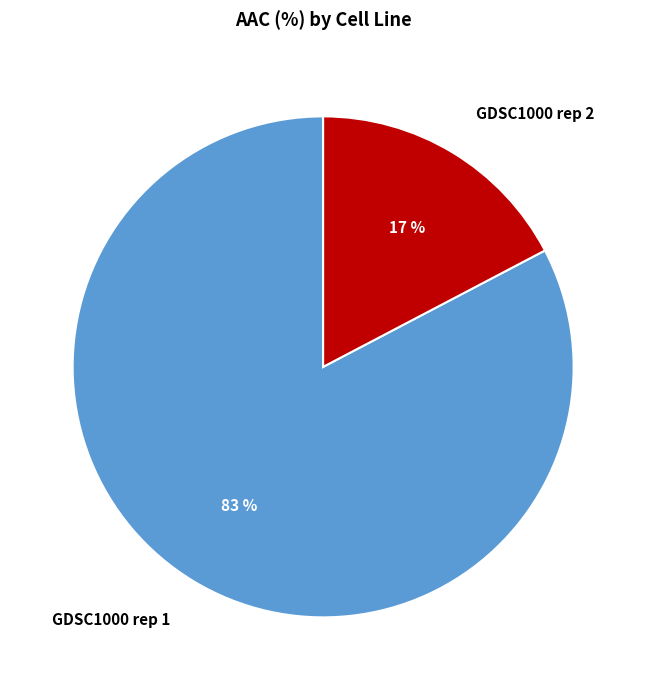

Is the sum of GDSC1000 rep 1 and GDSC1000 rep 2 greater than half?

Yes